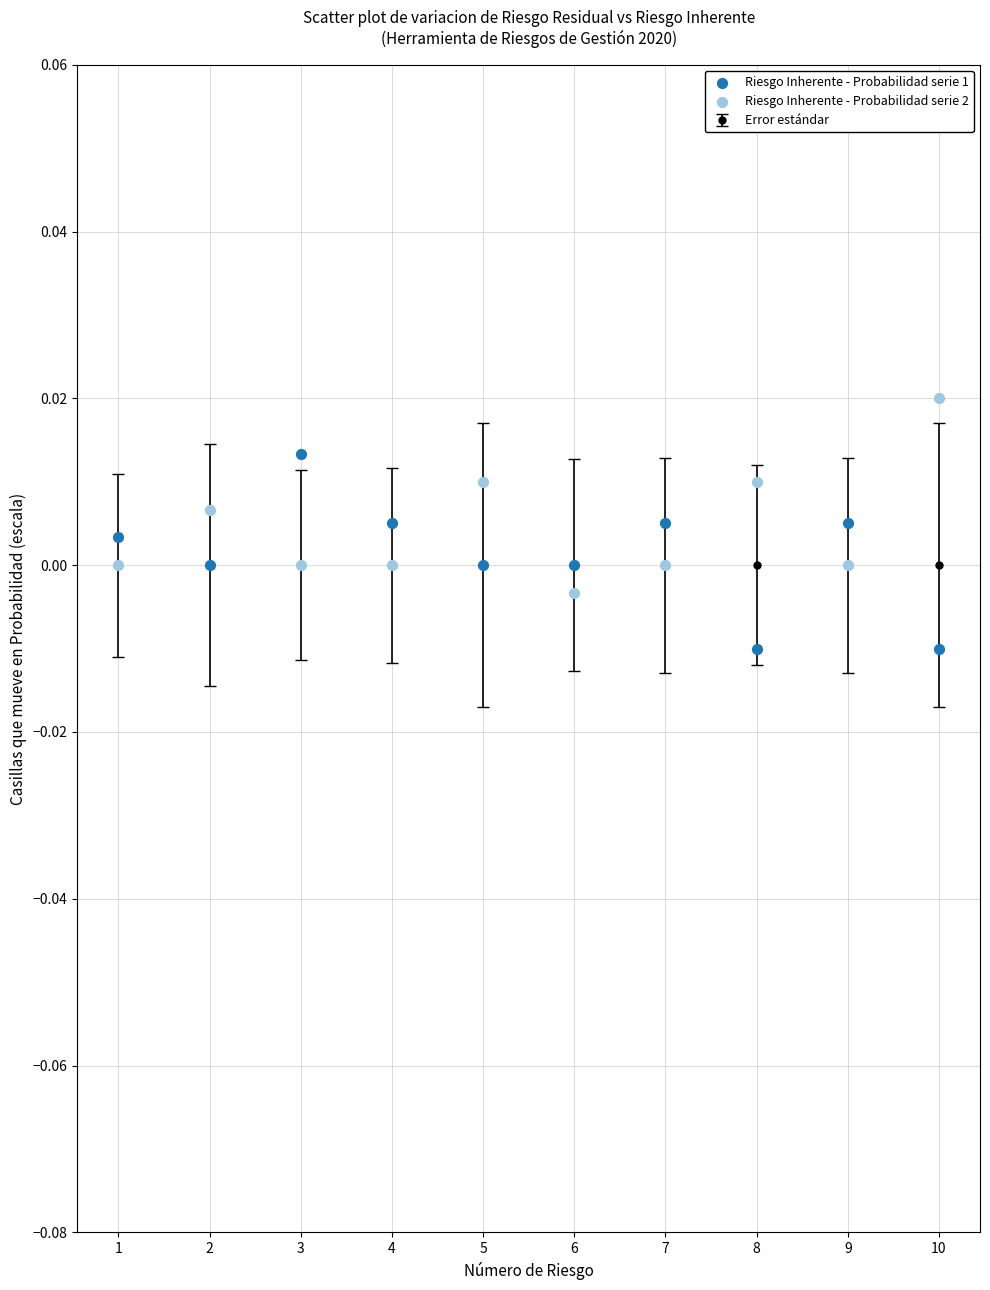

Which series reaches the minimum Y coordinate?

Riesgo Inherente - Probabilidad serie 1